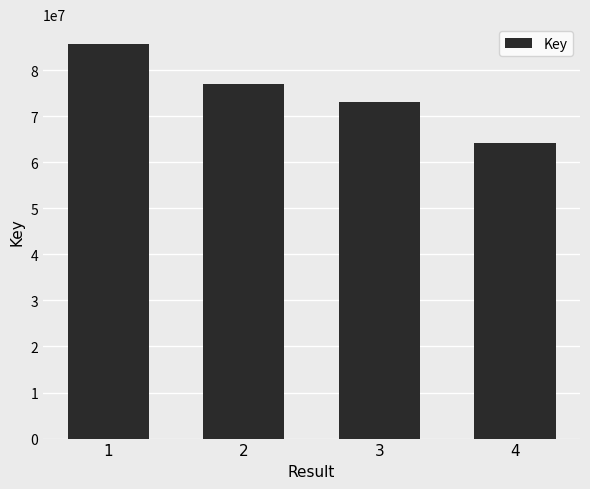

Where does the data first go above 77054349?

1